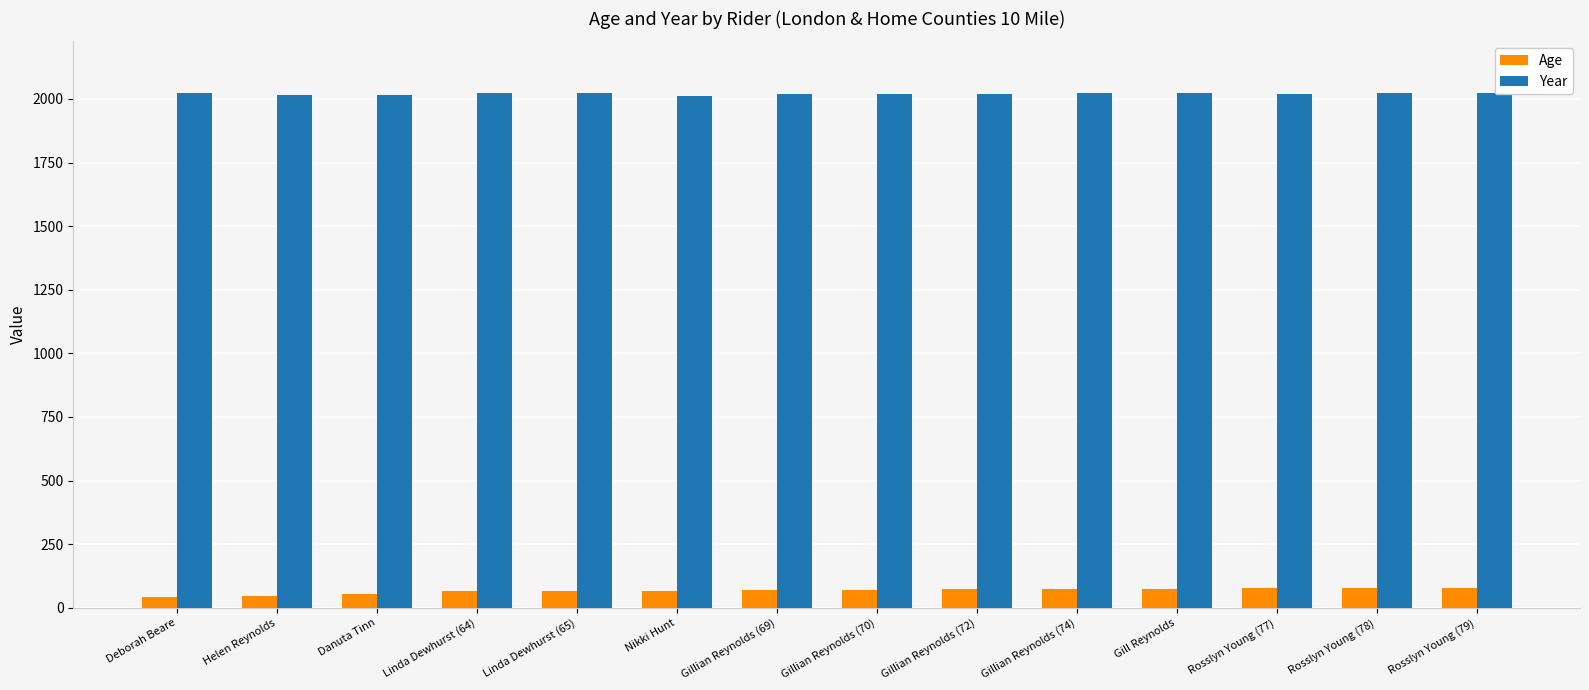

What is the difference between the Age values at Rosslyn Young (77) and Gillian Reynolds (72)?

5